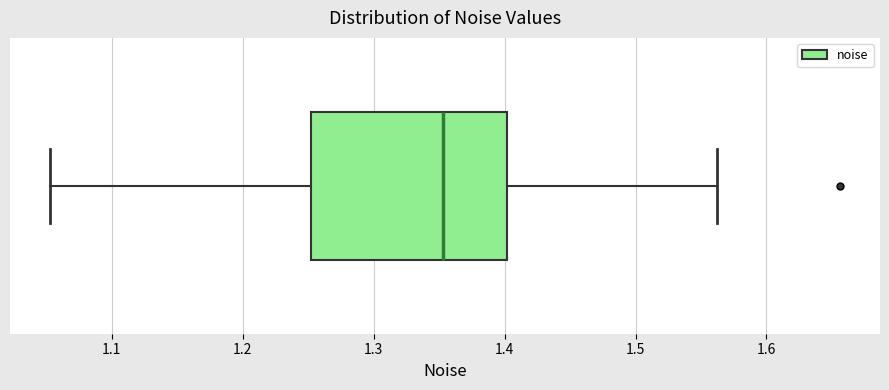

Read this box plot against the x-axis: the position of the median line, the range covered by the box, and the ends of both whiskers. The values are not printed on the chart, so give them approximately, as read against the axis.

median 1.35, box 1.25 to 1.40, whiskers 1.05 to 1.56